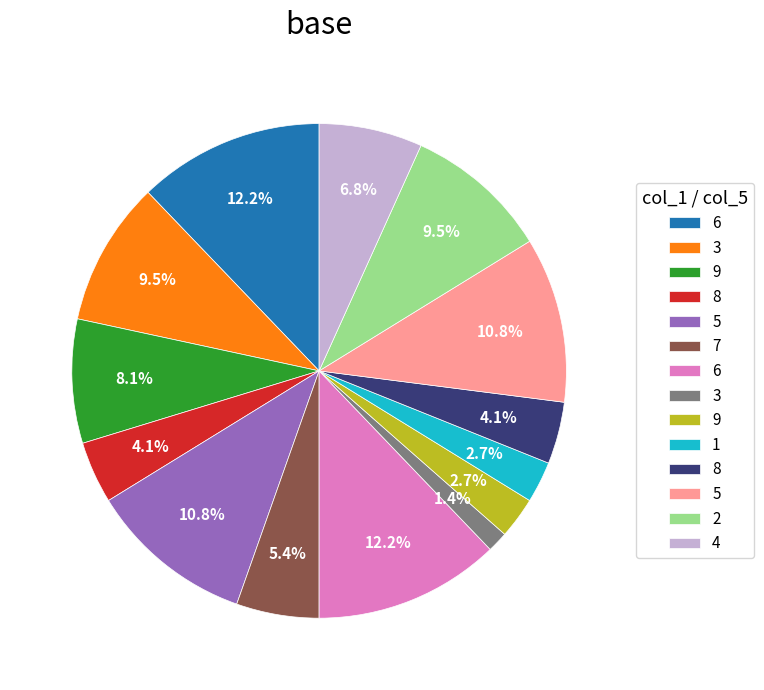

Is there a majority slice in this chart?

No